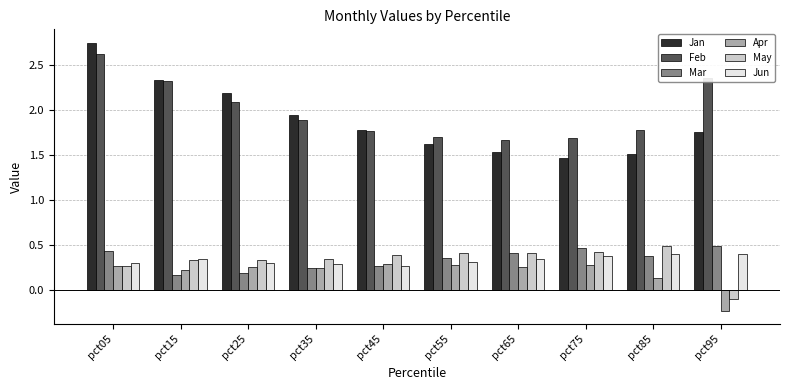

Is it true that Jun equals 0.6 at pct95?

False